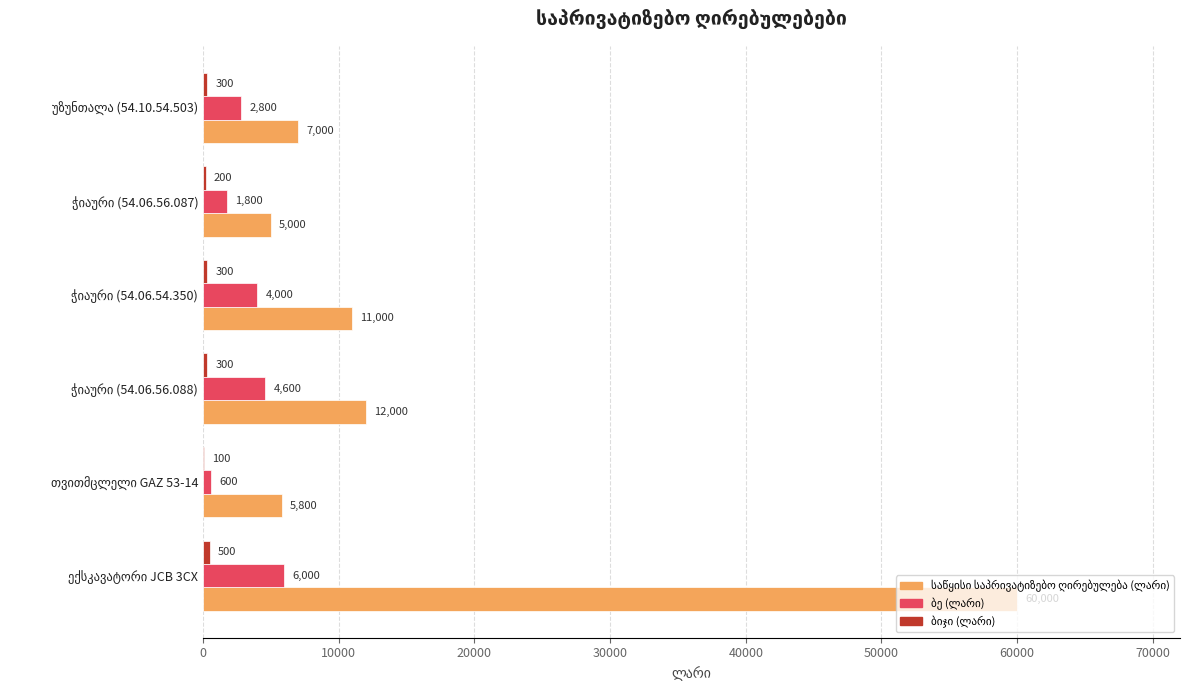

What is the greatest value displayed?

60000